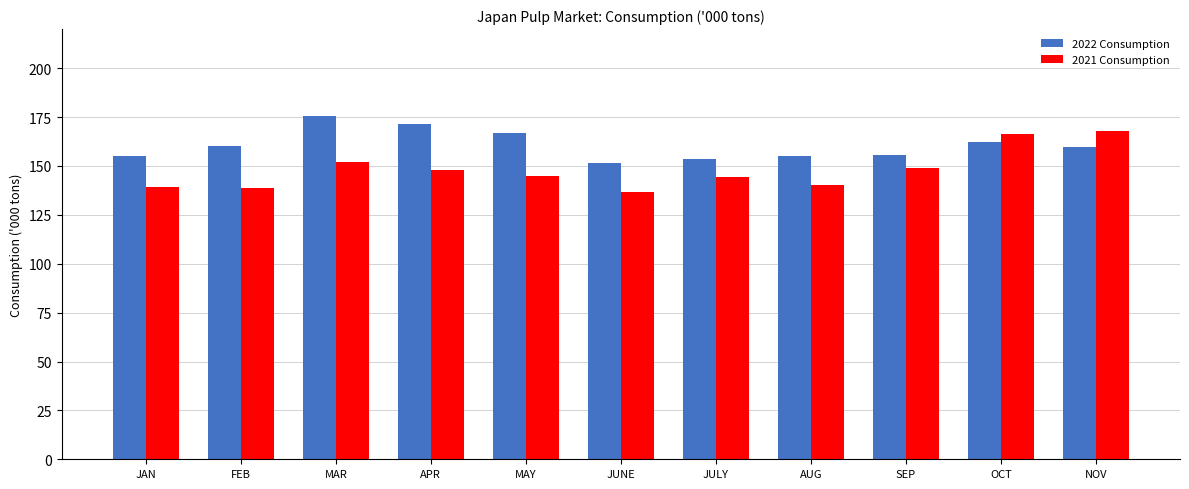

Which series has the largest total across all categories?

2022 Consumption